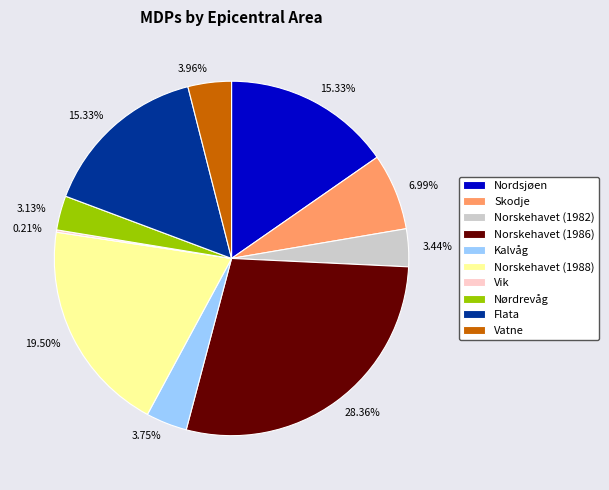

Approximately how many times larger is the value at Nordsjøen compared to Norskehavet (1986)?

0.5